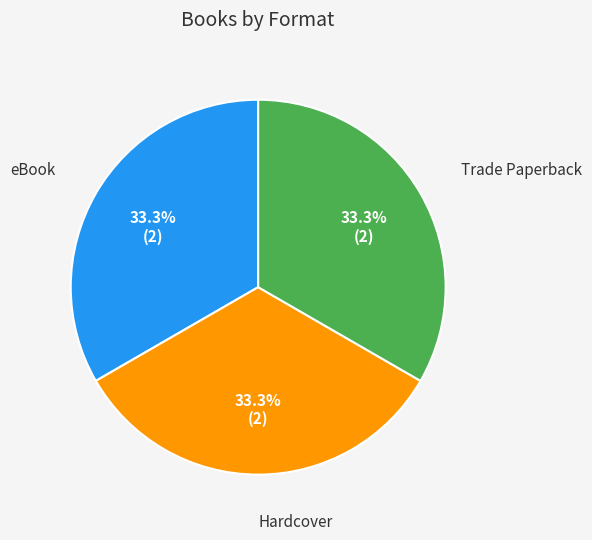

Is there a majority slice in this chart?

No